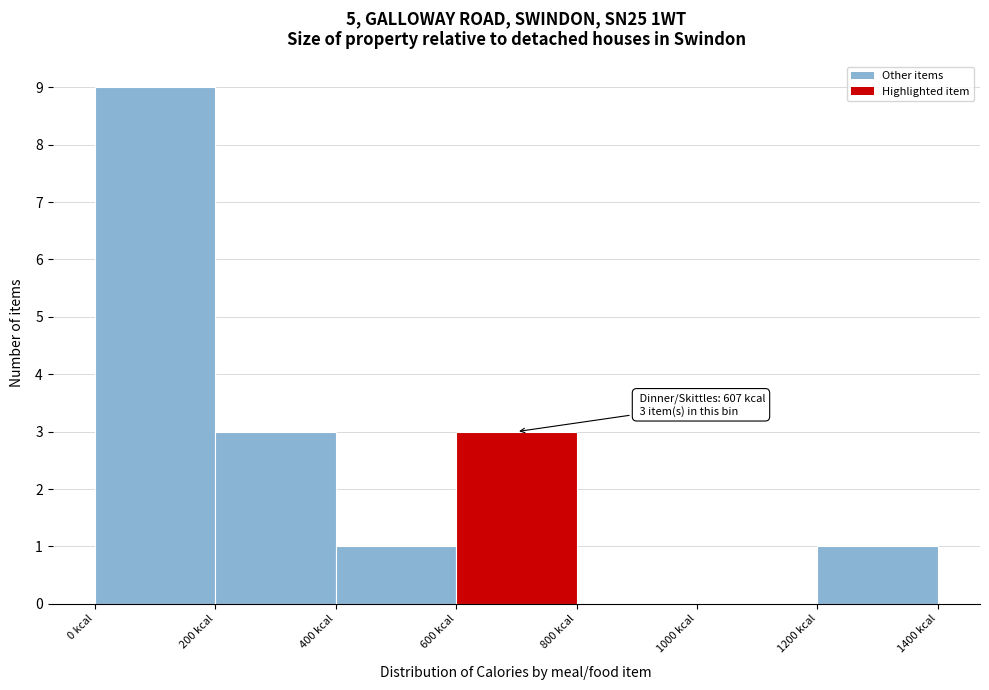

Which range on the x-axis has the tallest bar?

0 to 200